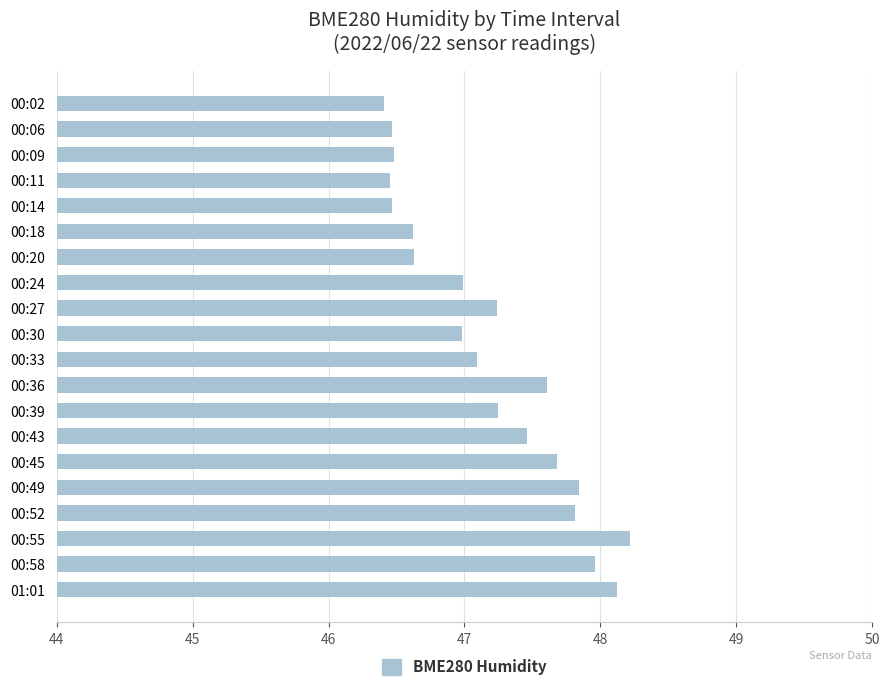

Which has a higher value, 00:30 or 00:58?

00:58